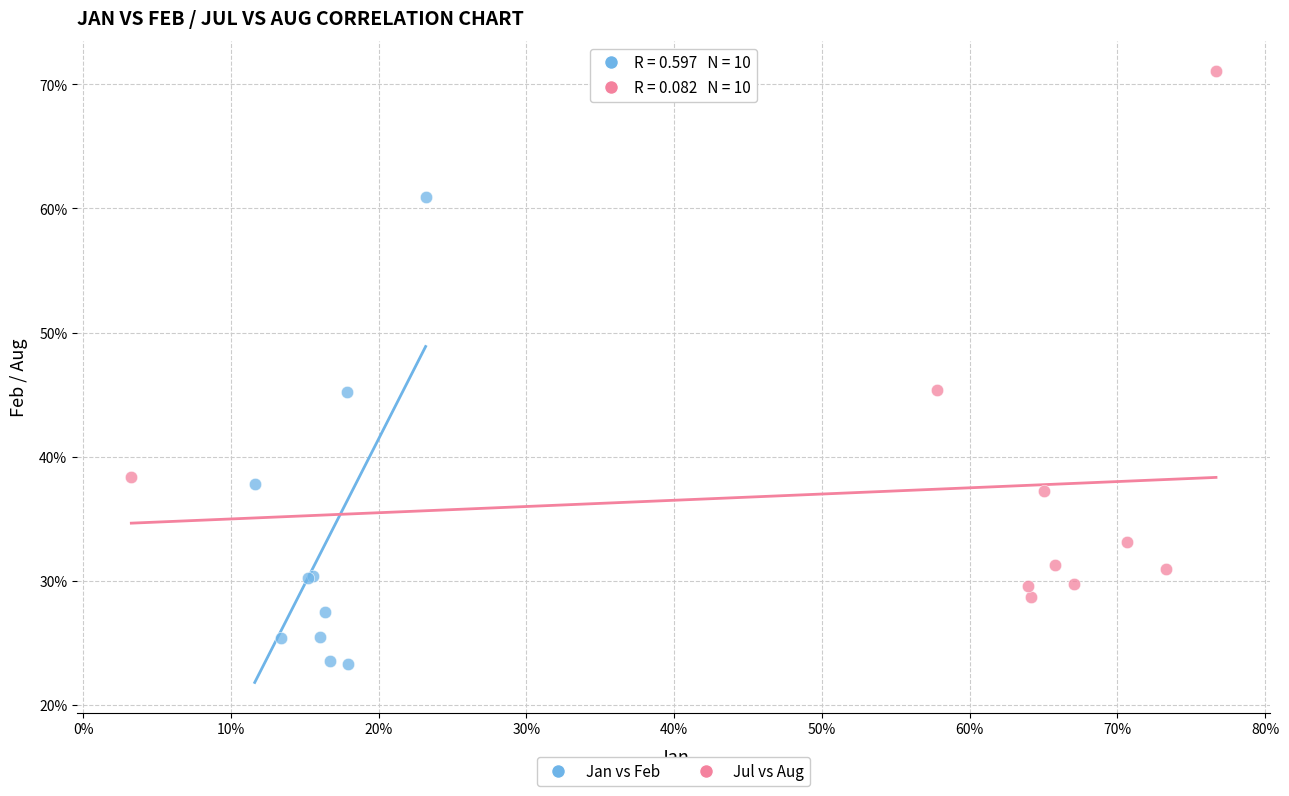

Which series contains the highest Y value?

Jul vs Aug